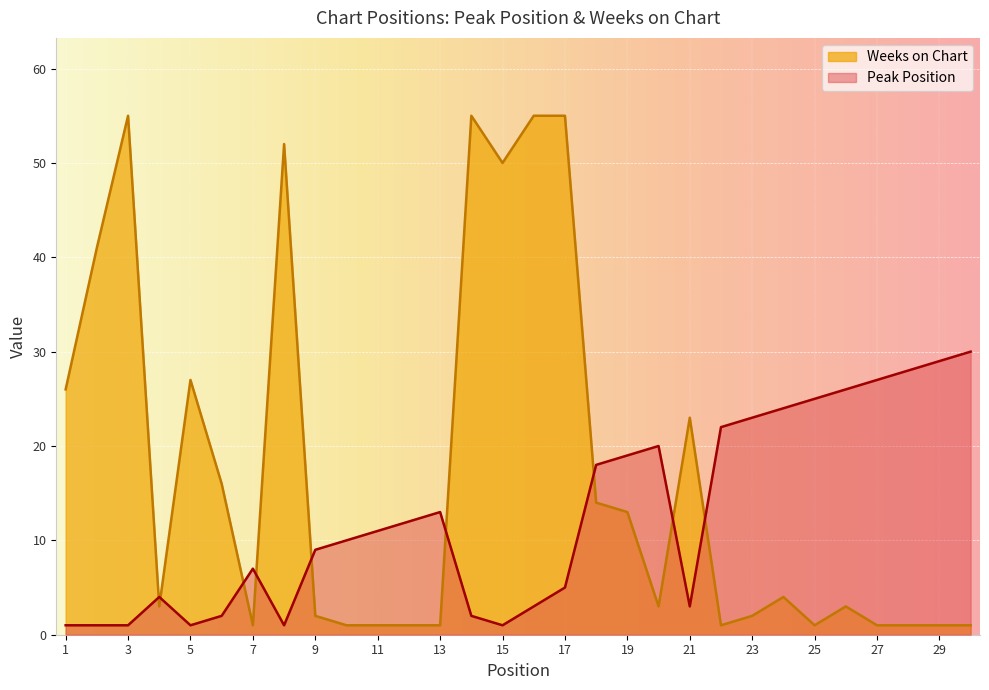

What is the minimum value shown in the chart?

1